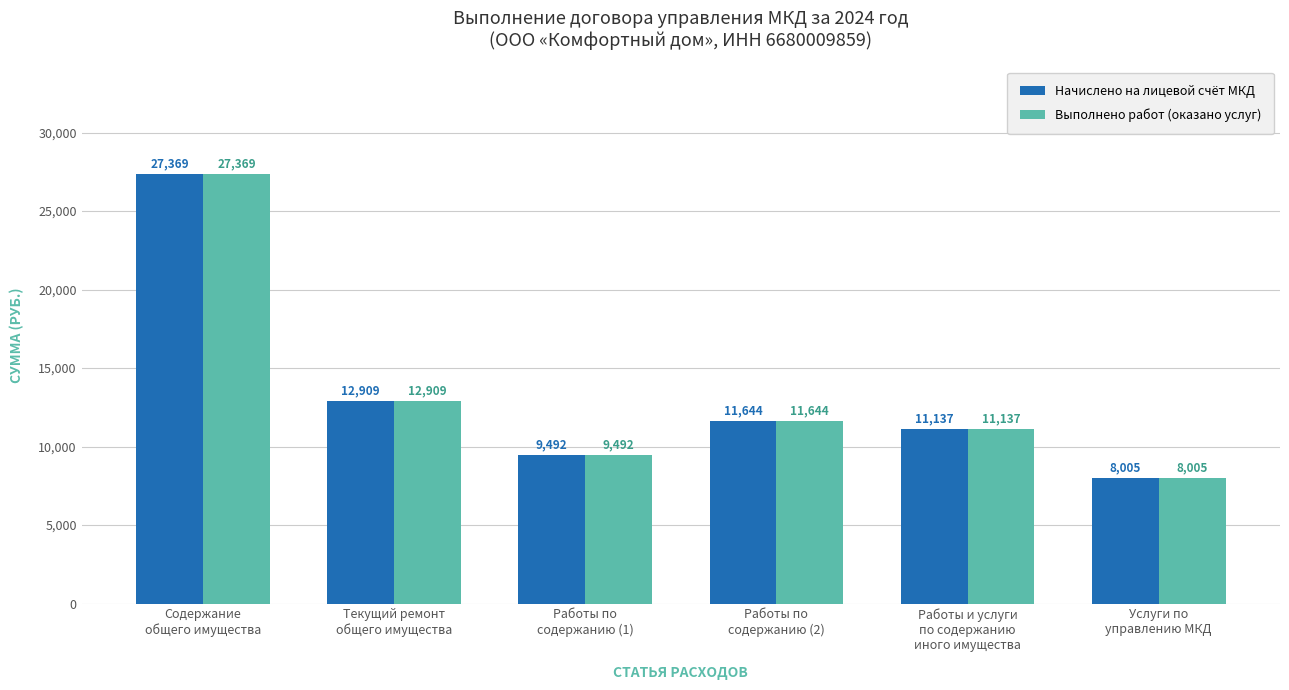

What is the minimum value for Начислено на лицевой счёт МКД?

8004.9